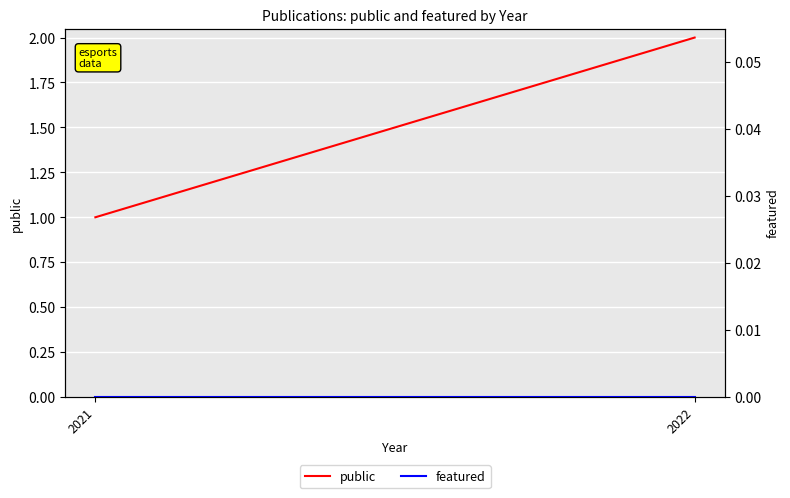

Reading right to left, list all the values displayed in this chart.

public: 2	1
featured: 0	0